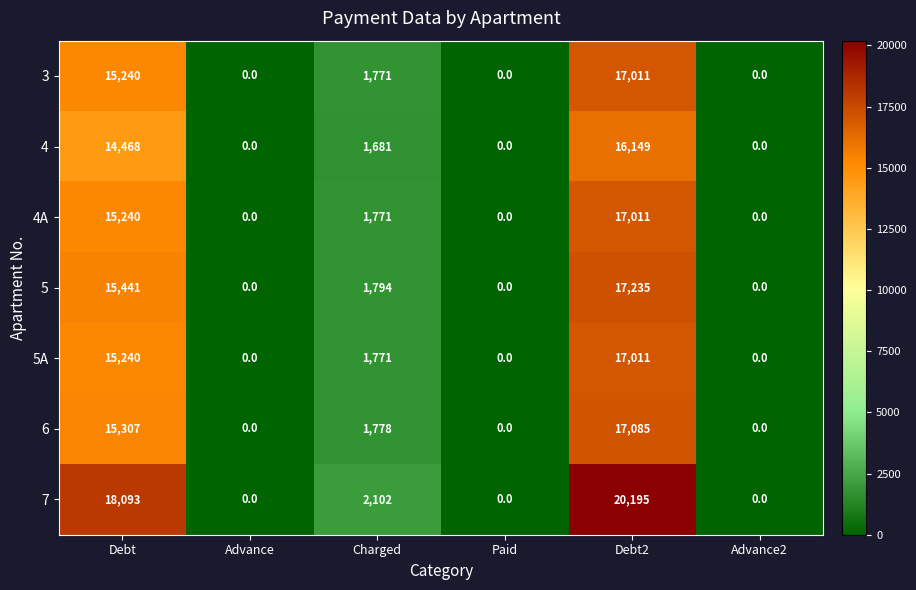

Which category has the highest value in the 6 series?

Debt2